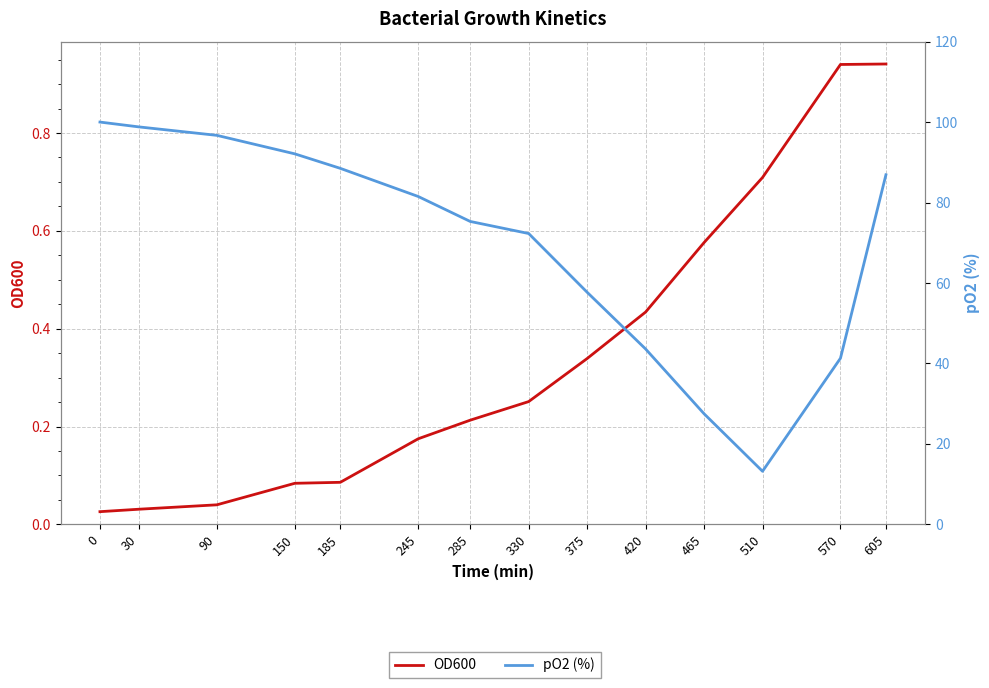

What is the difference between the highest and lowest values at 185?

88.4